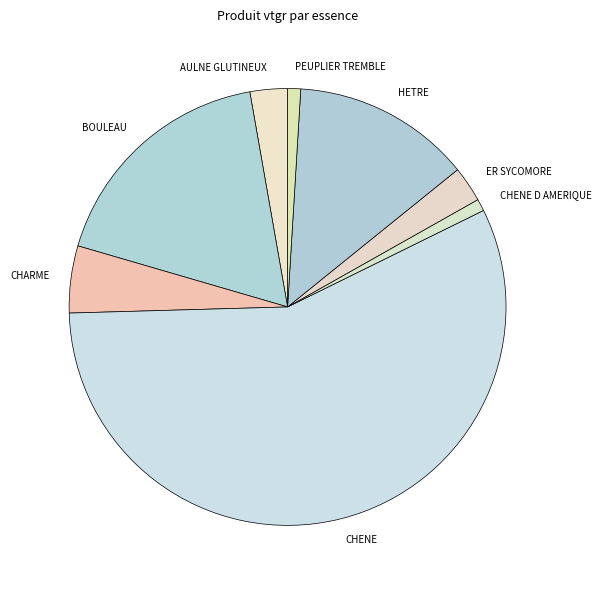

What is the largest slice in the pie chart?

CHENE